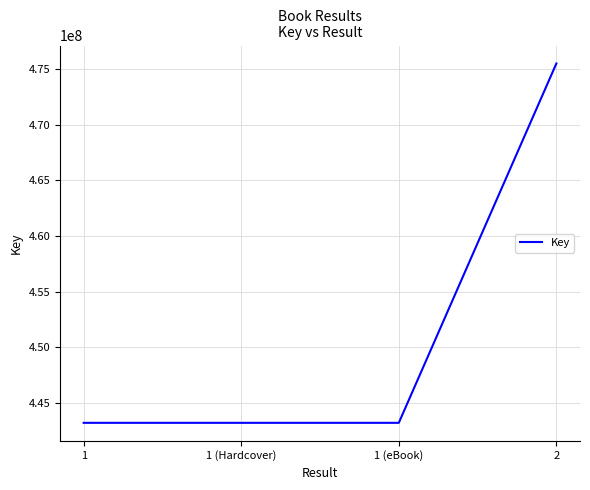

Which label corresponds to the largest value in the chart?

2